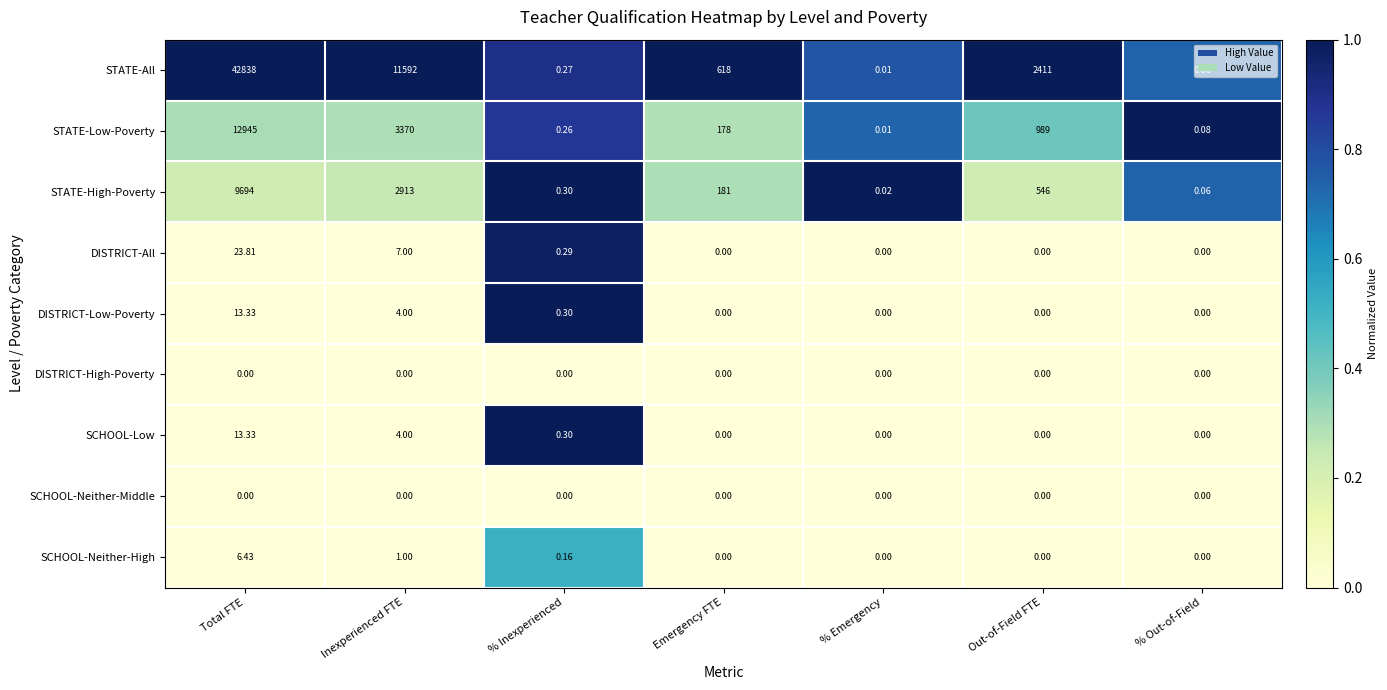

Where does the STATE-Low-Poverty series first go above 178?

Total FTE